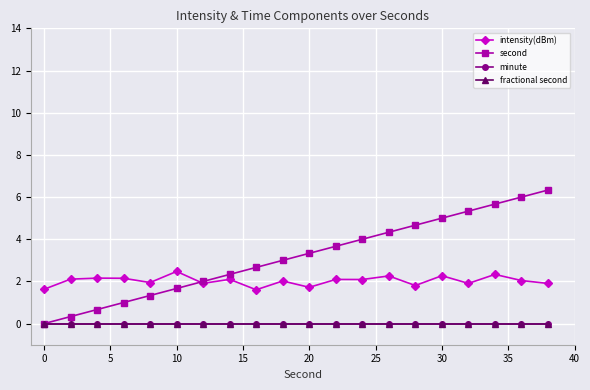

Reading left to right, transcribe all the data shown in this chart.

intensity(dBm): 1.6	2.1	2.2	2.2	1.9	2.5	1.9	2.1	1.6	2.0	1.7	2.1	2.1	2.3	1.8	2.3	1.9	2.3	2.0	1.9
second: 0.0	0.3	0.7	1.0	1.3	1.7	2.0	2.3	2.7	3.0	3.3	3.7	4.0	4.3	4.7	5.0	5.3	5.7	6.0	6.3
minute: 0.0	0.0	0.0	0.0	0.0	0.0	0.0	0.0	0.0	0.0	0.0	0.0	0.0	0.0	0.0	0.0	0.0	0.0	0.0	0.0
fractional second: 0.0	0.0	0.0	0.0	0.0	0.0	0.0	0.0	0.0	0.0	0.0	0.0	0.0	0.0	0.0	0.0	0.0	0.0	0.0	0.0